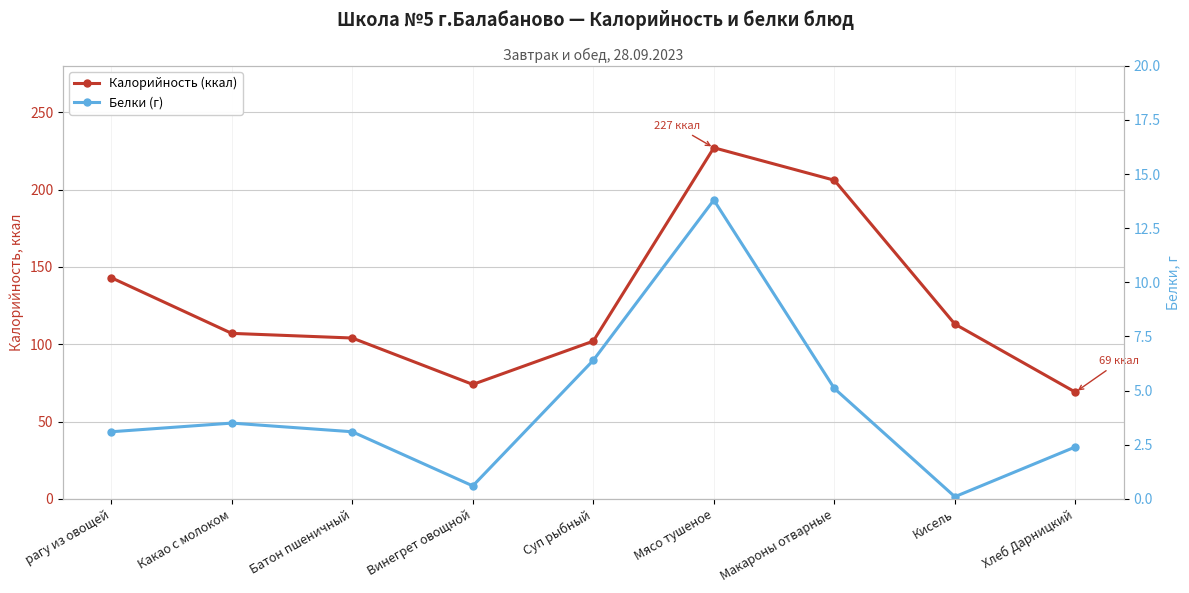

In Белки (г), how many points are higher than both neighbors (excluding endpoints)?

2